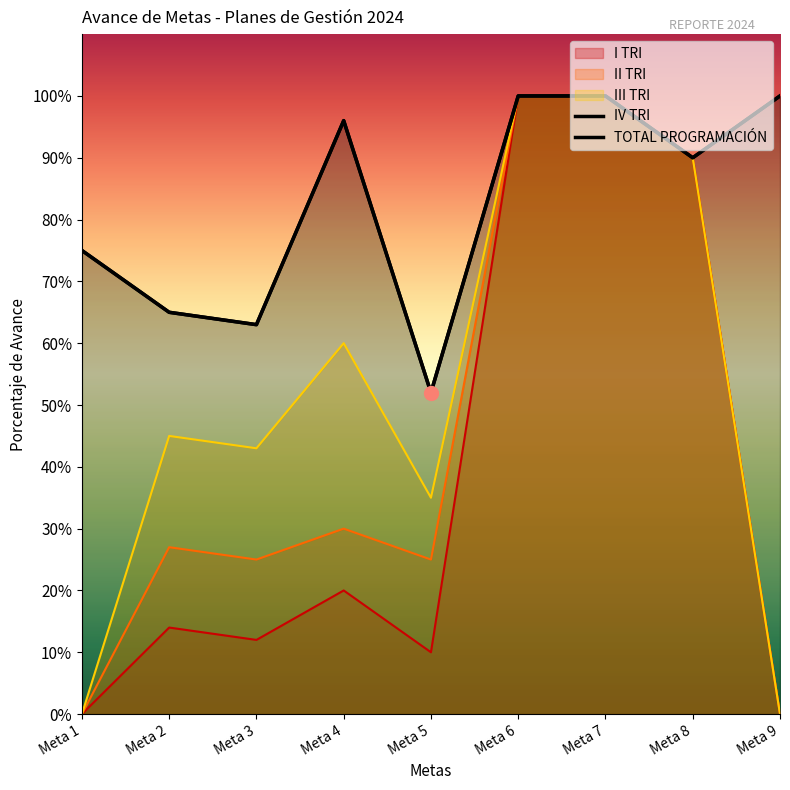

How many interior local peaks does the IV TRI series have?

1